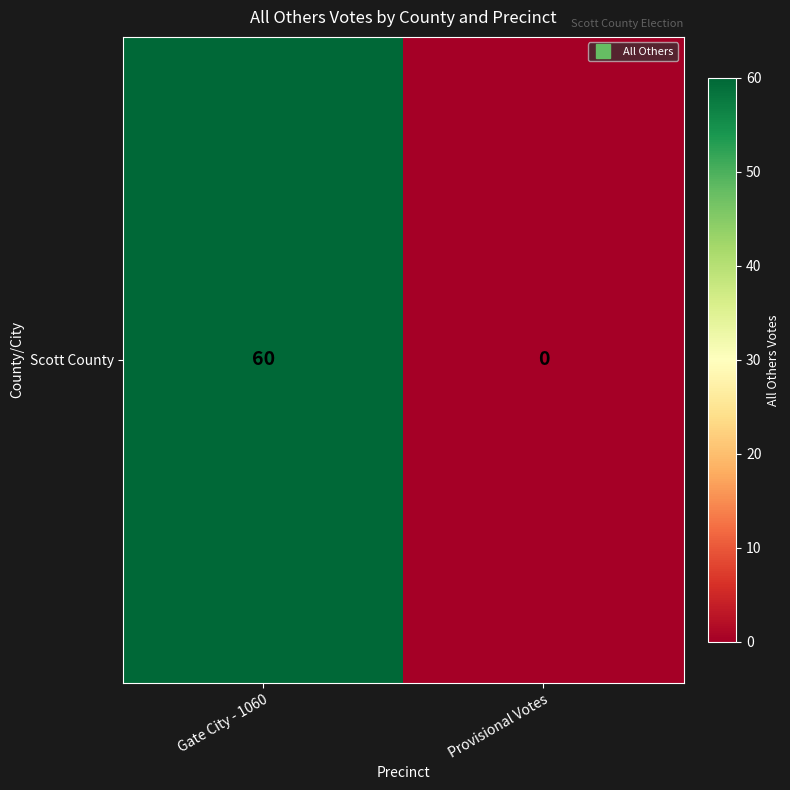

What is the sum of all values?

60